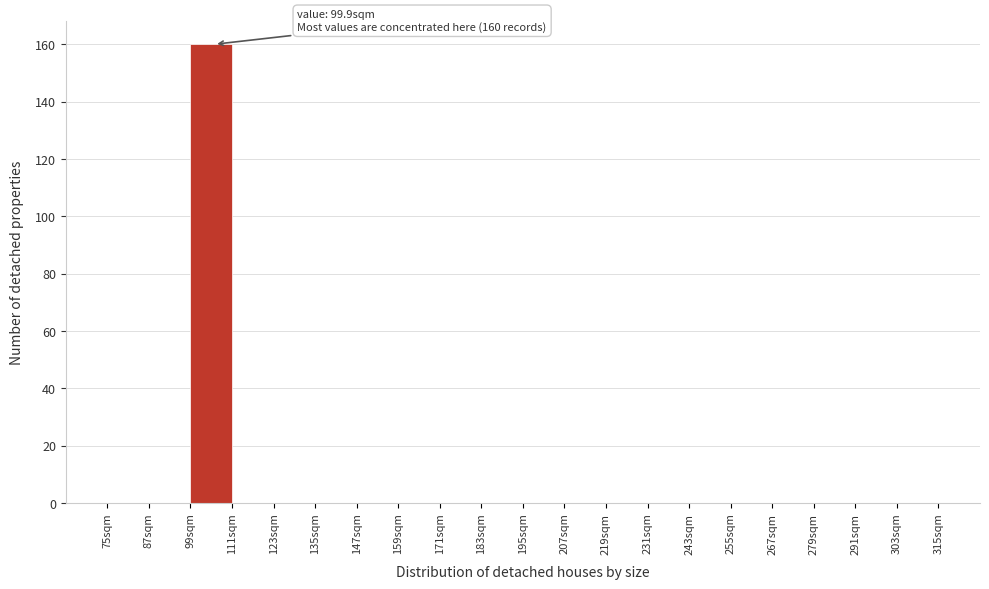

Over which range of the x-axis is the bar tallest?

99 to 111